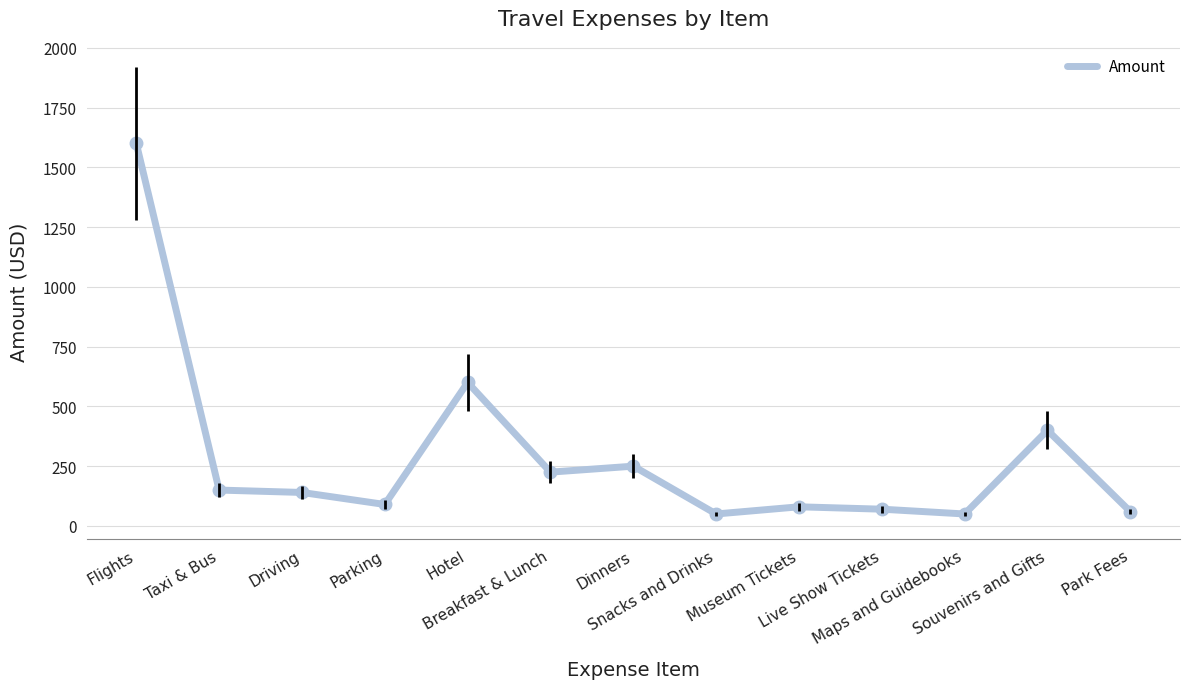

How many lines are shown in the chart?

1